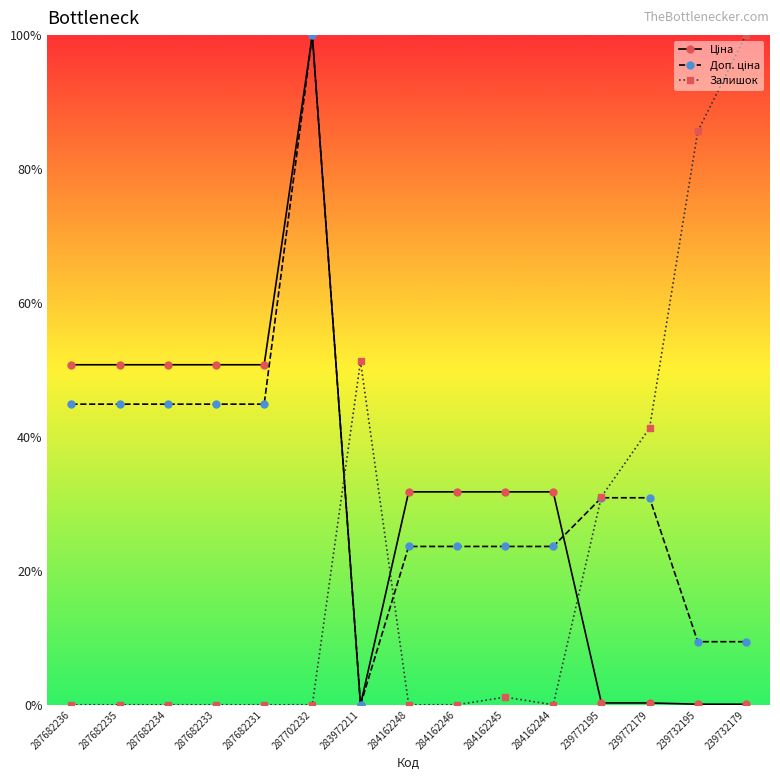

What is the label of the 7th point from the left?

283972211